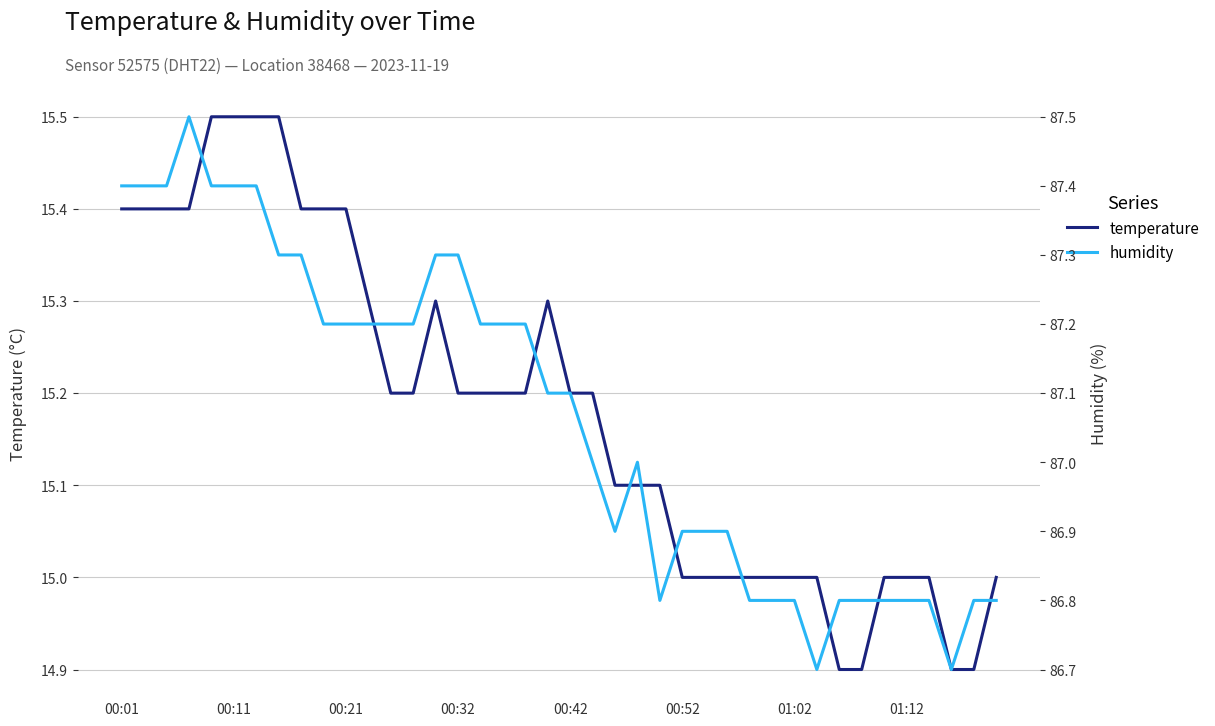

True or false: humidity and temperature cross at least once.

False